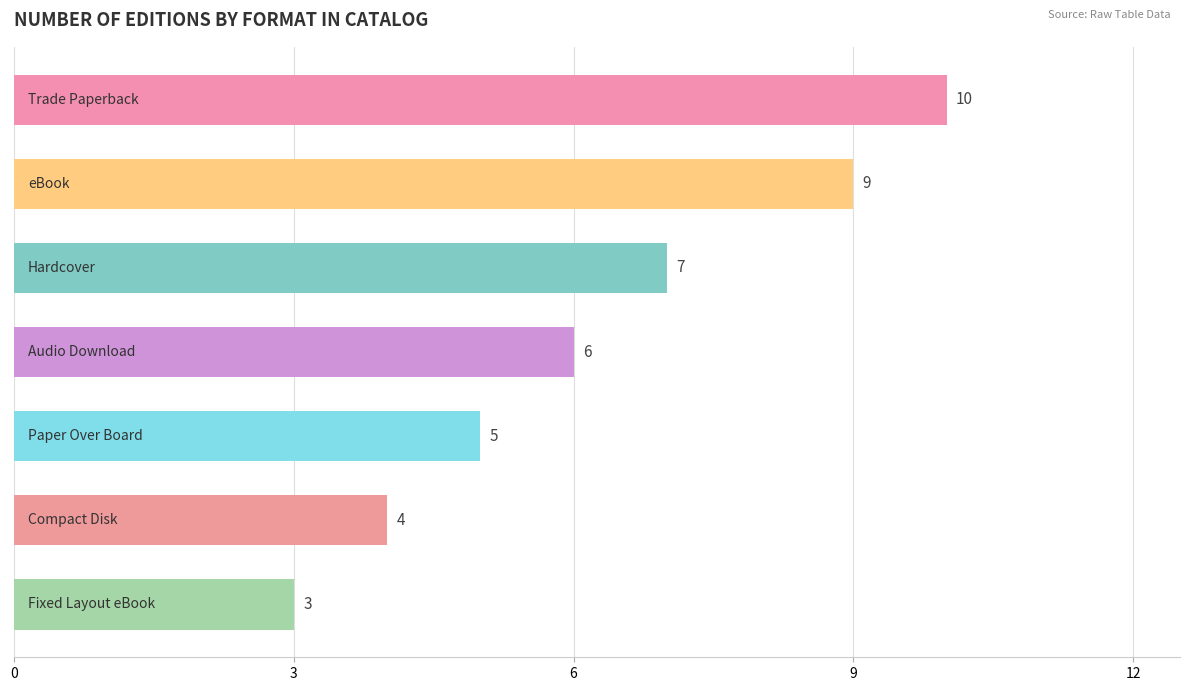

How many values are between 4 and 9?

5